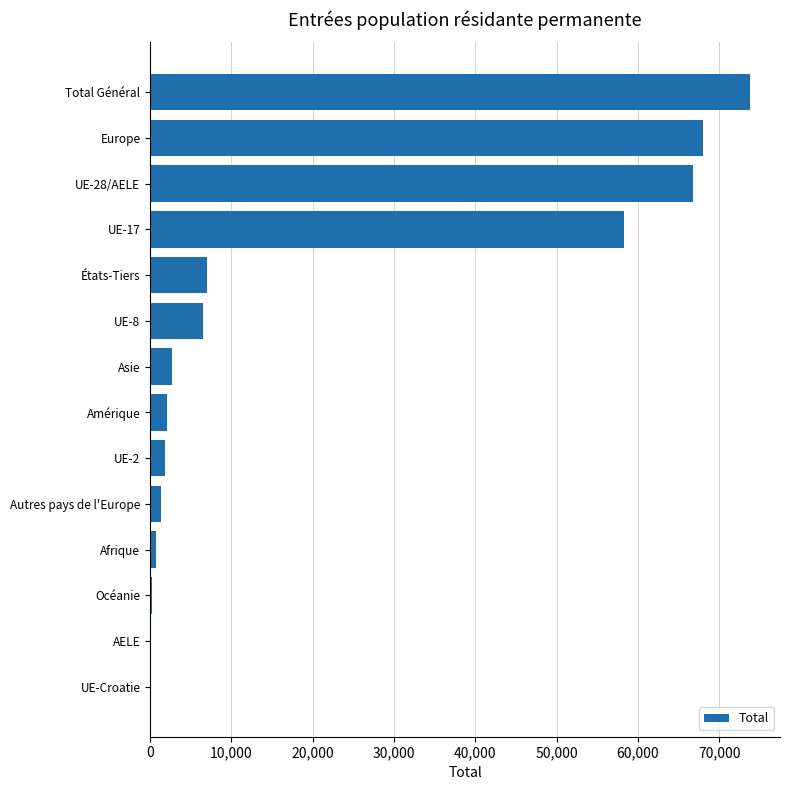

What is the change in value from UE-2 to Europe?

+66198